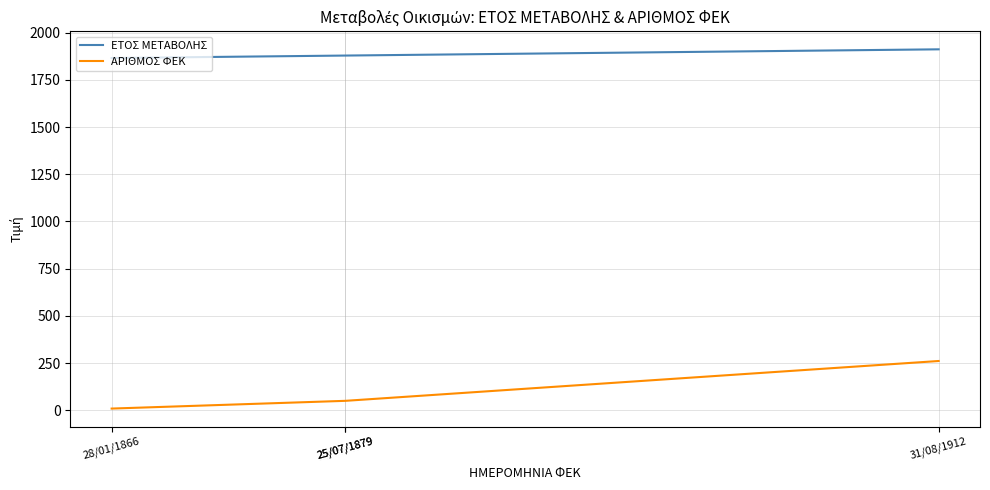

Which series has the widest spread of values?

ΑΡΙΘΜΟΣ ΦΕΚ